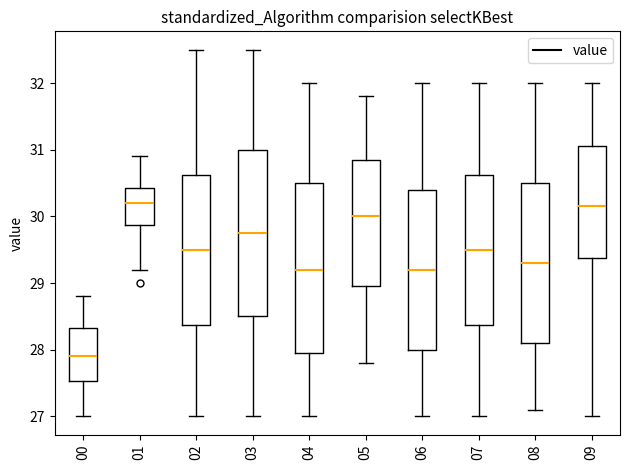

Reading left to right, read every box against the y-axis: the position of its median line, the range the box covers, and the ends of its whiskers. The values are not printed on the chart, so give them approximately, as read against the axis.

00: median 27.9, box 27.5 to 28.3, whiskers 27.0 to 28.8
01: median 30.2, box 29.9 to 30.4, whiskers 29.2 to 30.9
02: median 29.5, box 28.4 to 30.6, whiskers 27.0 to 32.5
03: median 29.8, box 28.5 to 31.0, whiskers 27.0 to 32.5
04: median 29.2, box 28.0 to 30.5, whiskers 27.0 to 32.0
05: median 30.0, box 29.0 to 30.9, whiskers 27.8 to 31.8
06: median 29.2, box 28.0 to 30.4, whiskers 27.0 to 32.0
07: median 29.5, box 28.4 to 30.6, whiskers 27.0 to 32.0
08: median 29.3, box 28.1 to 30.5, whiskers 27.1 to 32.0
09: median 30.2, box 29.4 to 31.1, whiskers 27.0 to 32.0